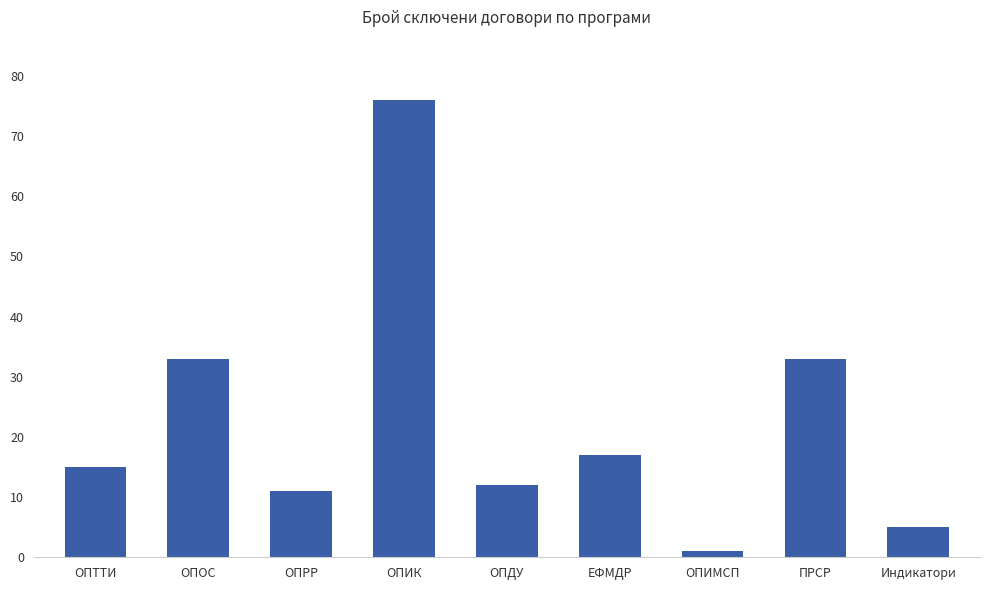

Which category has the lowest value across all series?

ОПИМСП